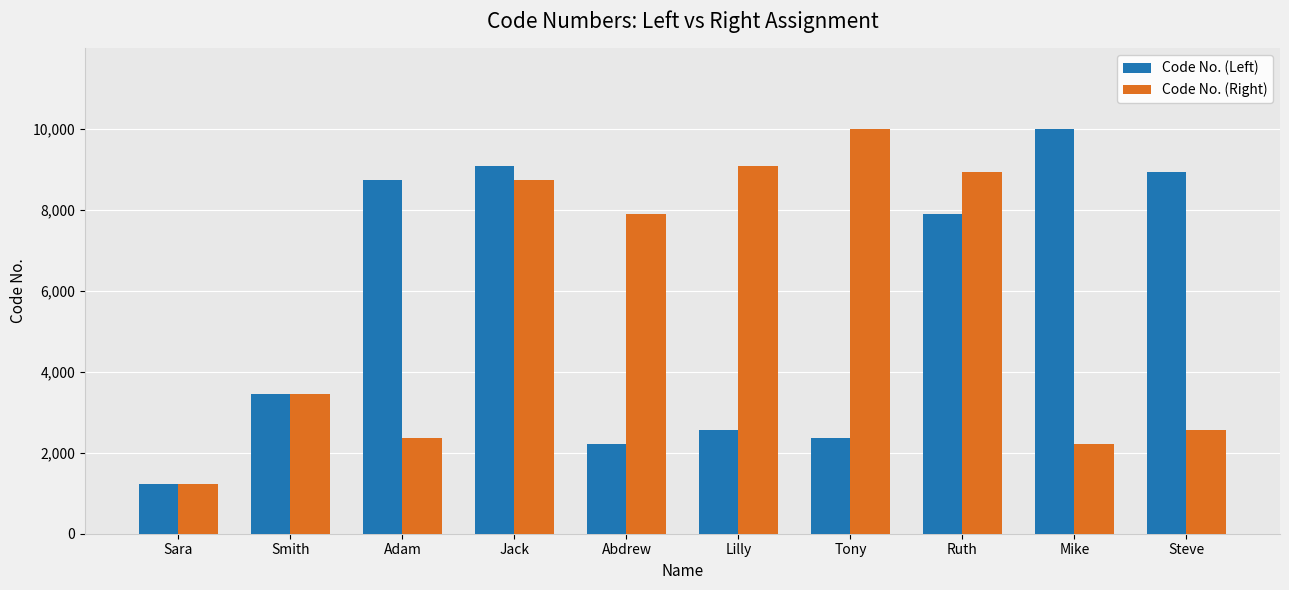

How many groups of bars are there?

10